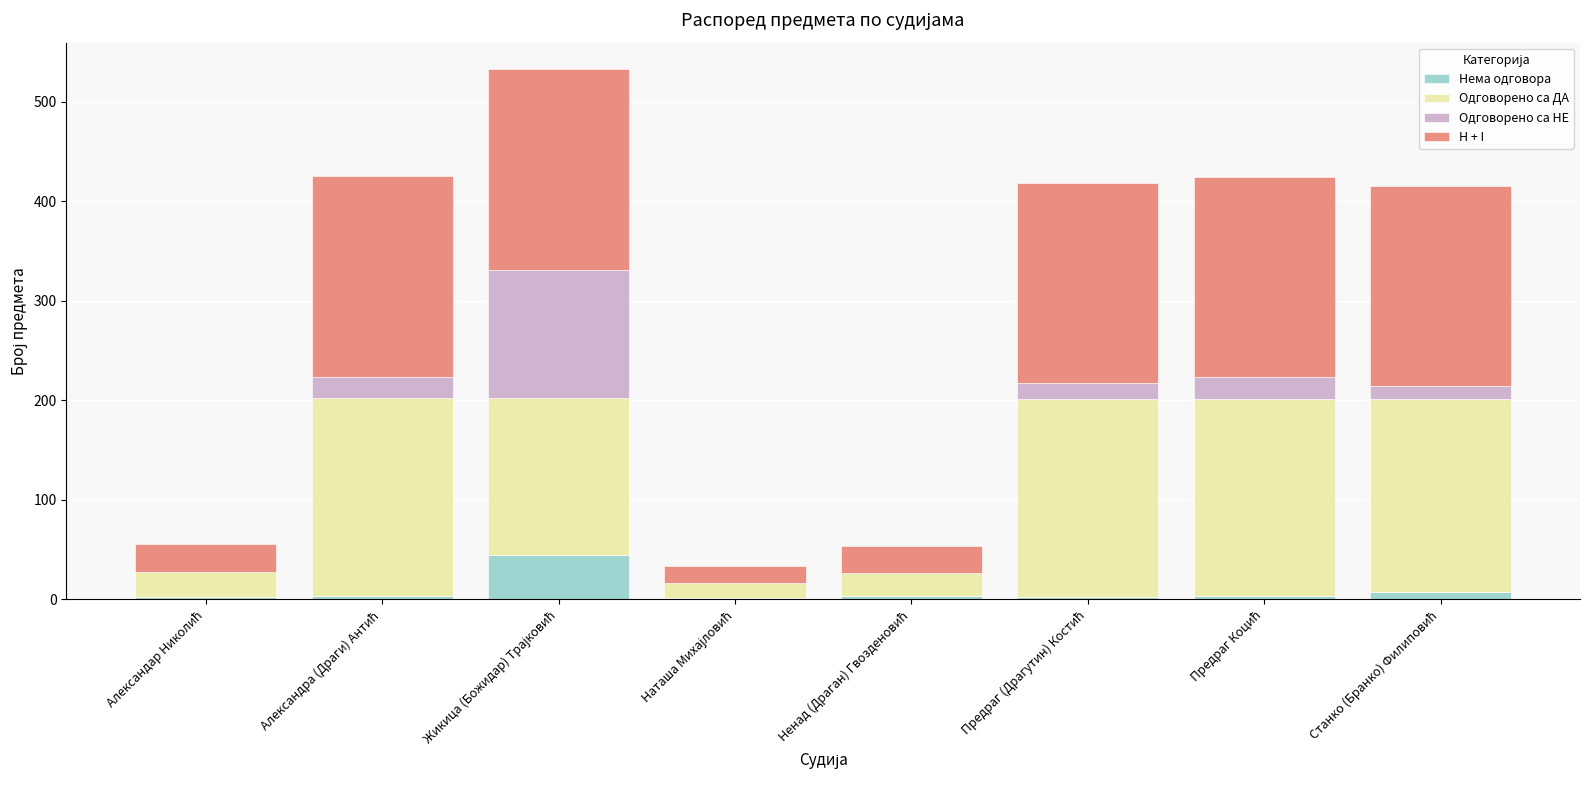

What is the sum of all Нема одговора values?

72